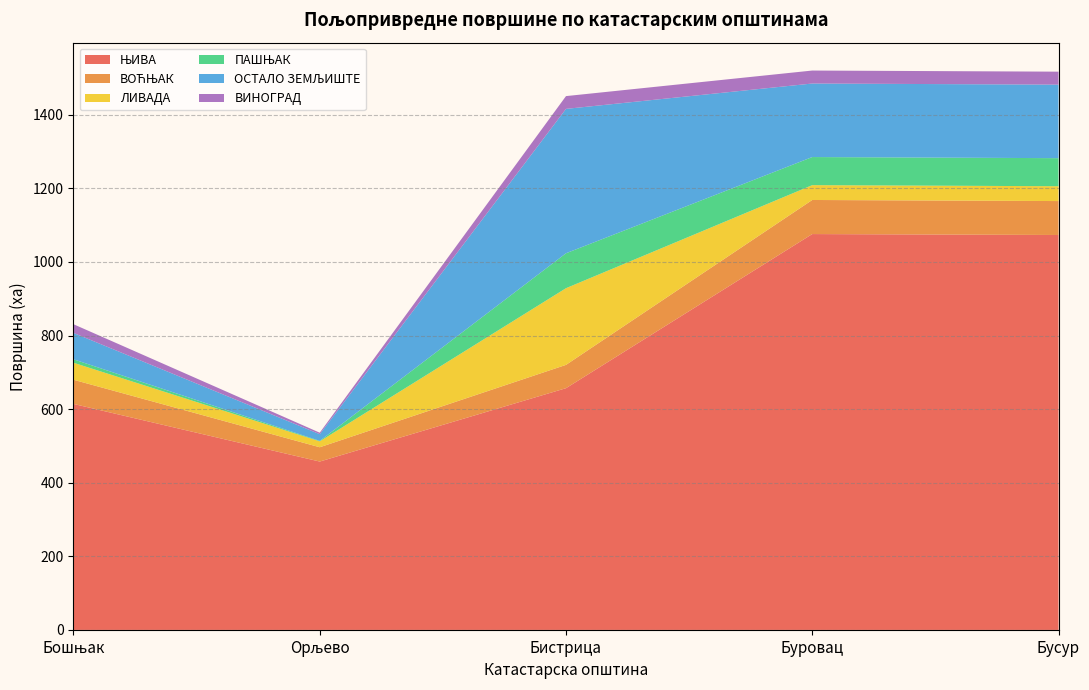

Reading right to left, what are all the values shown in this chart?

ЊИВА: Бусур=1073.2	Буровац=1075.7	Бистрица=656.9	Орљево=457.5	Бошњак=614.1
ВОЋЊАК: Бусур=92.2	Буровац=92.6	Бистрица=63.3	Орљево=38.9	Бошњак=65.7
ЛИВАДА: Бусур=40.3	Буровац=40.3	Бистрица=208.4	Орљево=16.0	Бошњак=46.3
ПАШЊАК: Бусур=76.2	Буровац=76.3	Бистрица=94.9	Орљево=1.3	Бошњак=9.4
ОСТАЛО ЗЕМЉИШТЕ: Бусур=199.8	Буровац=199.8	Бистрица=392.4	Орљево=18.2	Бошњак=71.7
ВИНОГРАД: Бусур=35.3	Буровац=35.3	Бистрица=34.7	Орљево=4.1	Бошњак=23.6